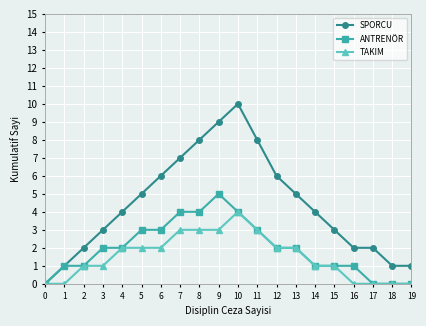

Reading right to left, extract all data points from this chart.

SPORCU: 19=1	18=1	17=2	16=2	15=3	14=4	13=5	12=6	11=8	10=10	9=9	8=8	7=7	6=6	5=5	4=4	3=3	2=2	1=1	0=0
ANTRENÖR: 19=0	18=0	17=0	16=1	15=1	14=1	13=2	12=2	11=3	10=4	9=5	8=4	7=4	6=3	5=3	4=2	3=2	2=1	1=1	0=0
TAKIM: 19=0	18=0	17=0	16=0	15=1	14=1	13=2	12=2	11=3	10=4	9=3	8=3	7=3	6=2	5=2	4=2	3=1	2=1	1=0	0=0